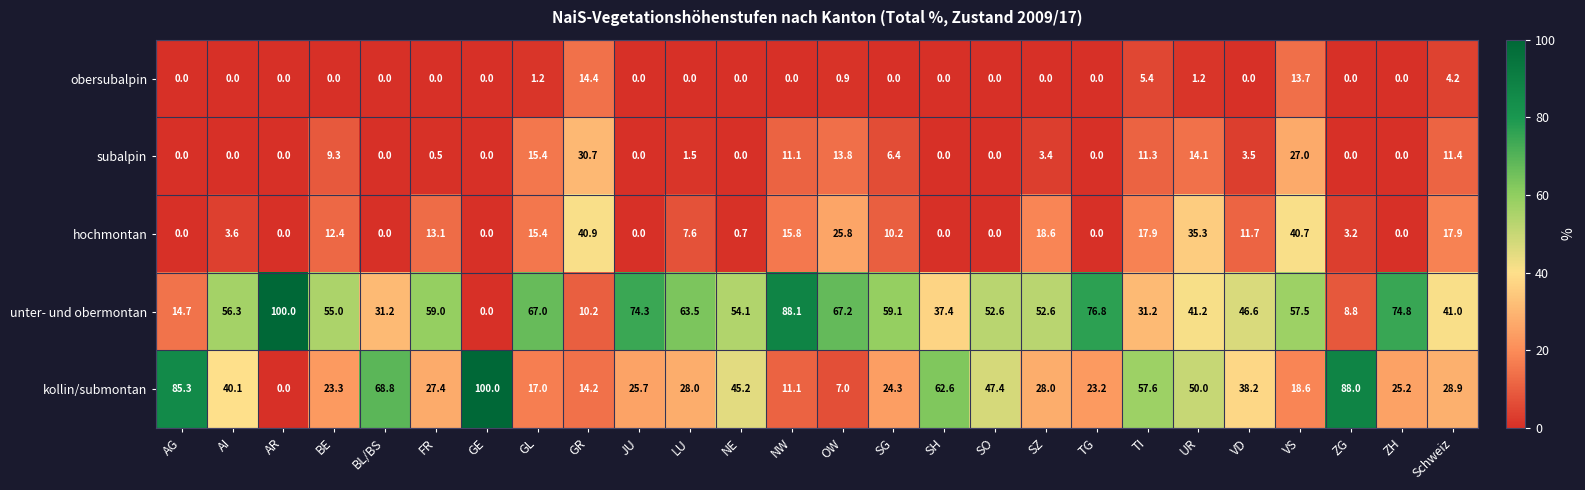

At which category is the sum across all series the highest?

VS